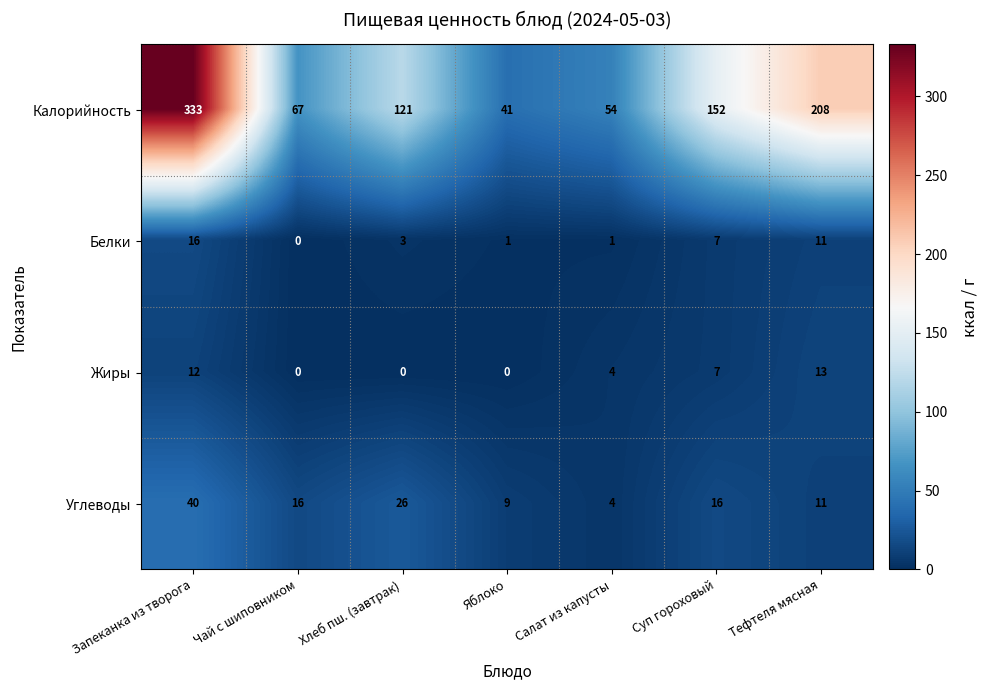

What is the average value of the Калорийность series?

139